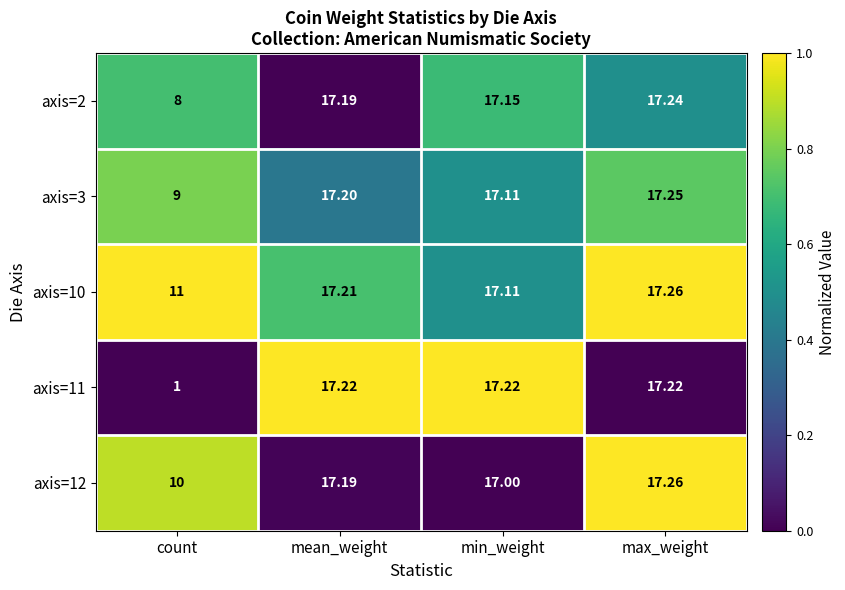

How many categories are shown in the chart?

4